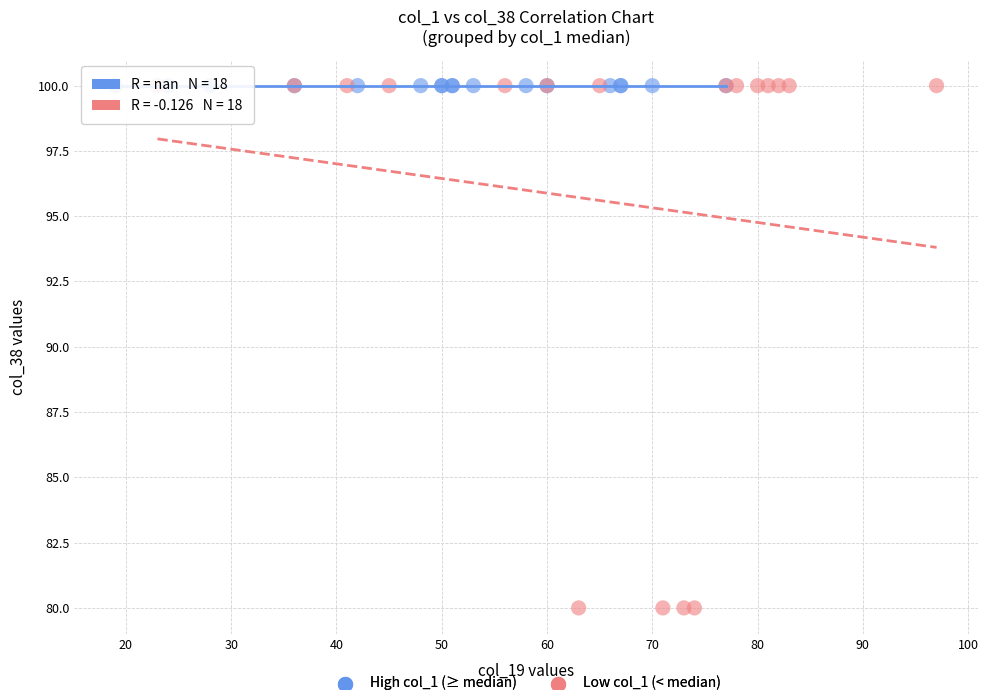

Which series reaches the minimum Y coordinate?

Low col_1 (< median)